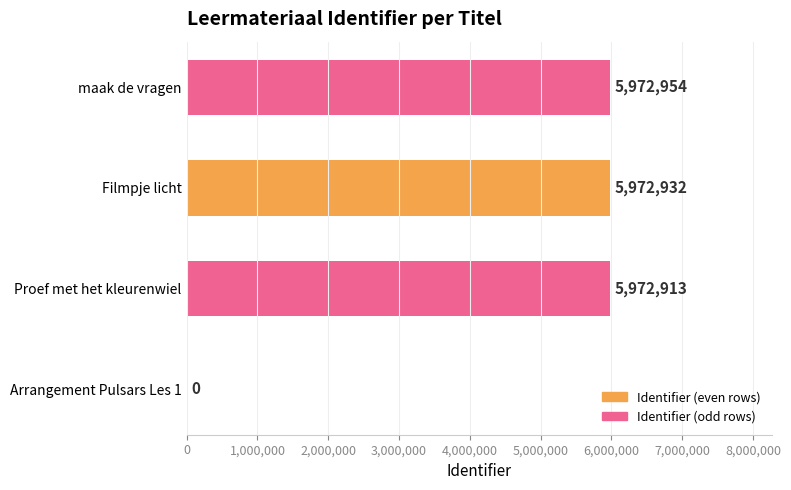

Is it true that the value at Proef met het kleurenwiel is 8721042?

False